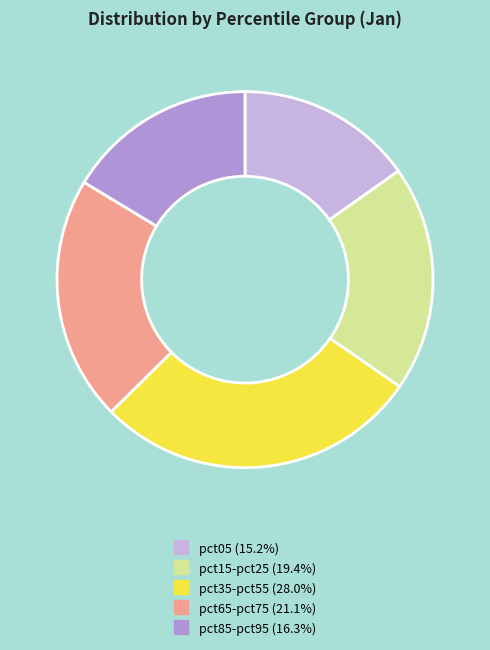

Is there a majority slice in this chart?

No